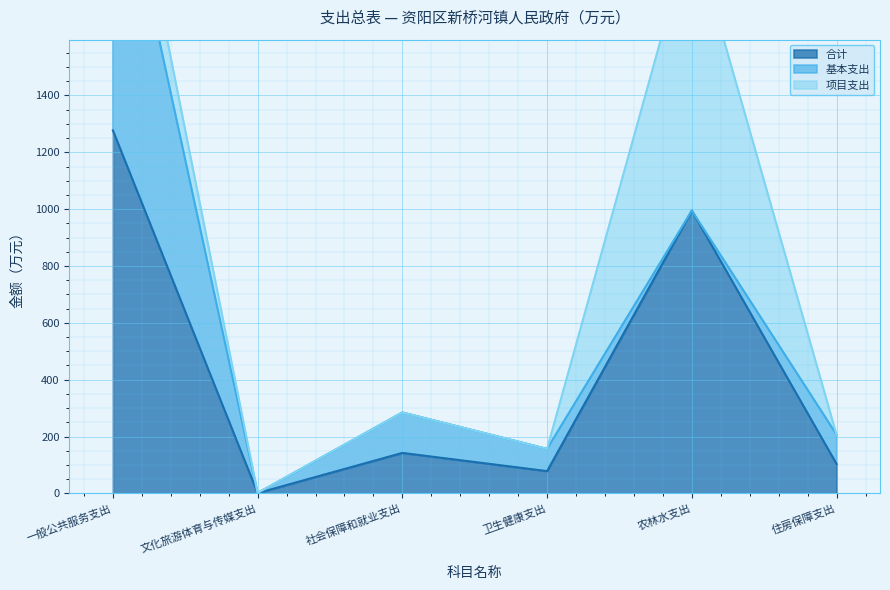

Which category has the highest value in the 合计 series?

一般公共服务支出